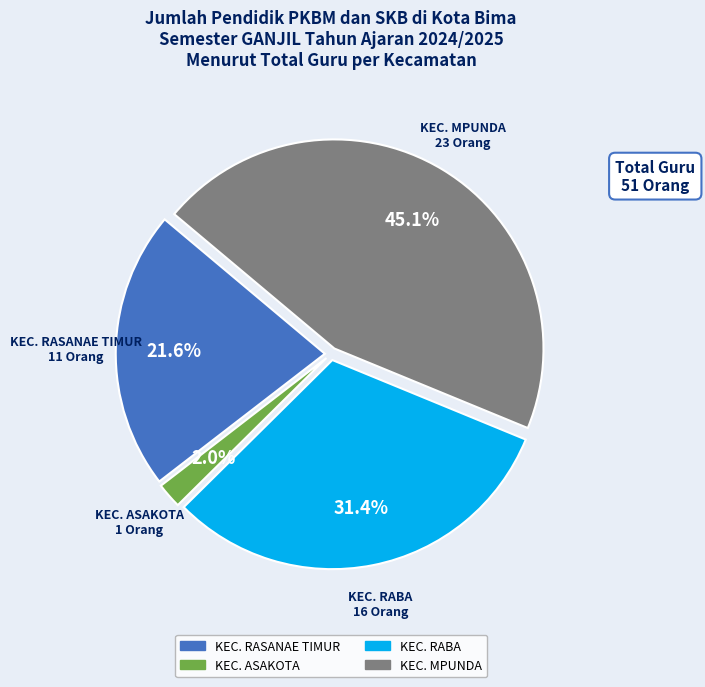

Is KEC. RASANAE TIMUR the majority of the pie?

No